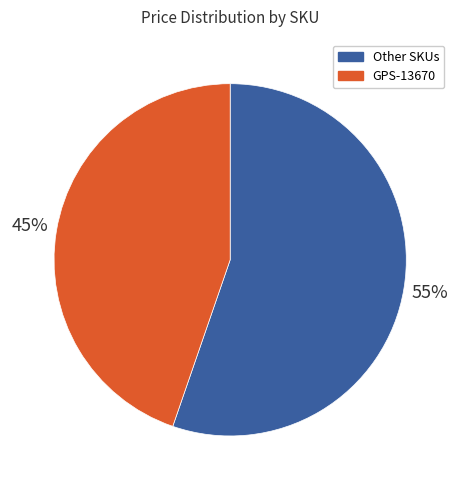

Count the number of slices in the pie.

2